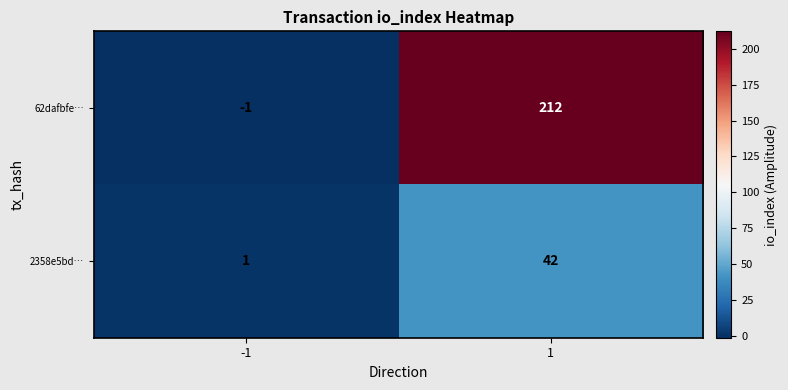

Reading left to right, extract all data points from this chart.

62dafbfe…: -1	212
2358e5bd…: 1	42